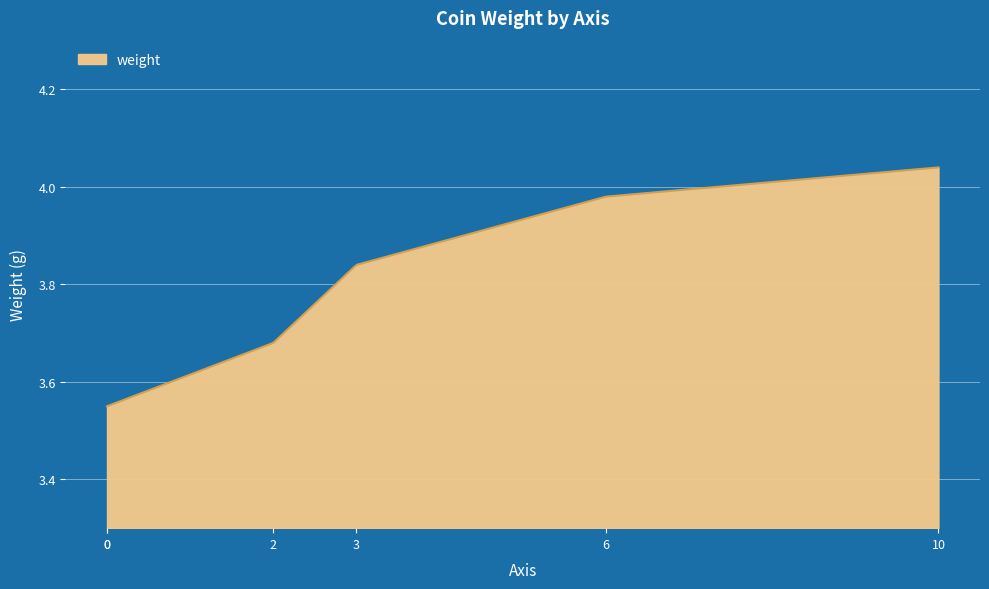

What is the difference between the maximum and minimum values?

0.5